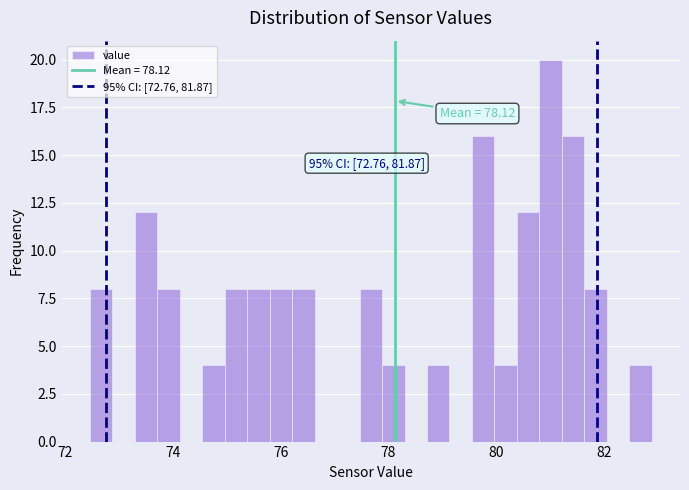

Around what value on the x-axis is the tallest bar? Give the approximate position of its centre, as read against the axis.

81.0